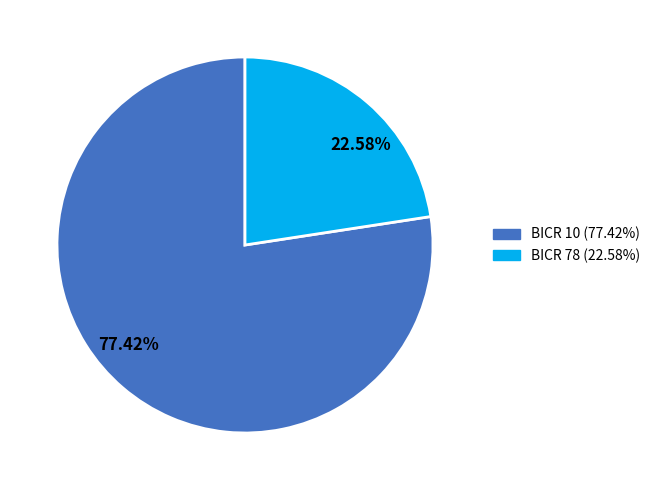

Which category has the smallest portion of the pie?

22.58%